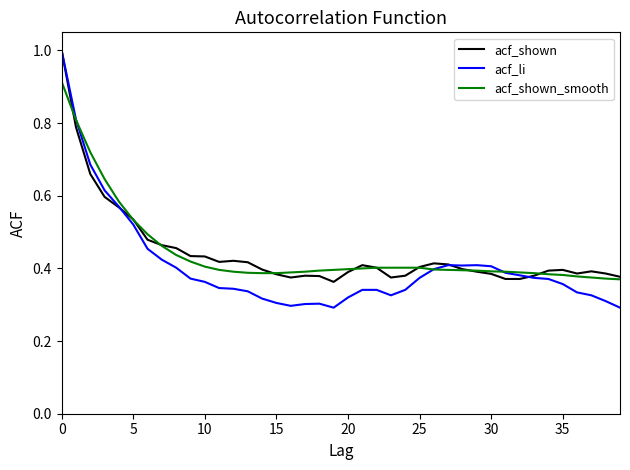

How many lines are shown in the chart?

3